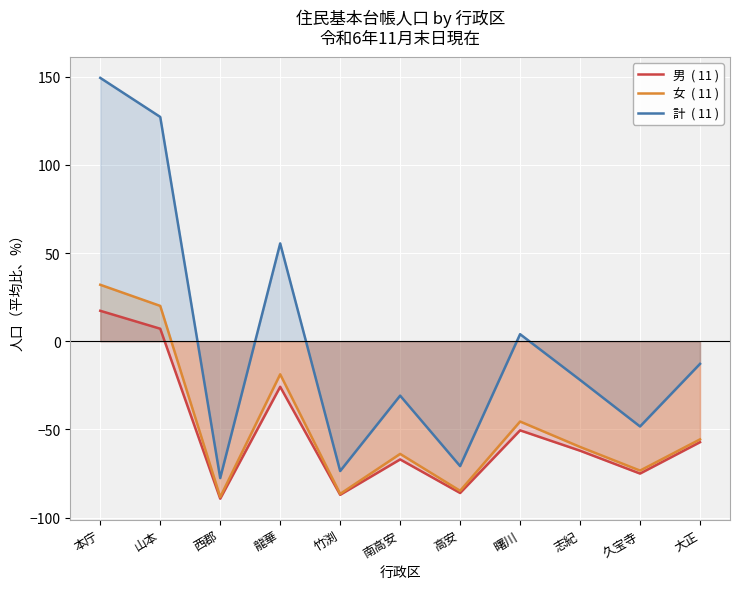

List the series in order of their peak value, lowest first.

男  ( 11 ), 女  ( 11 ), 計  ( 11 )